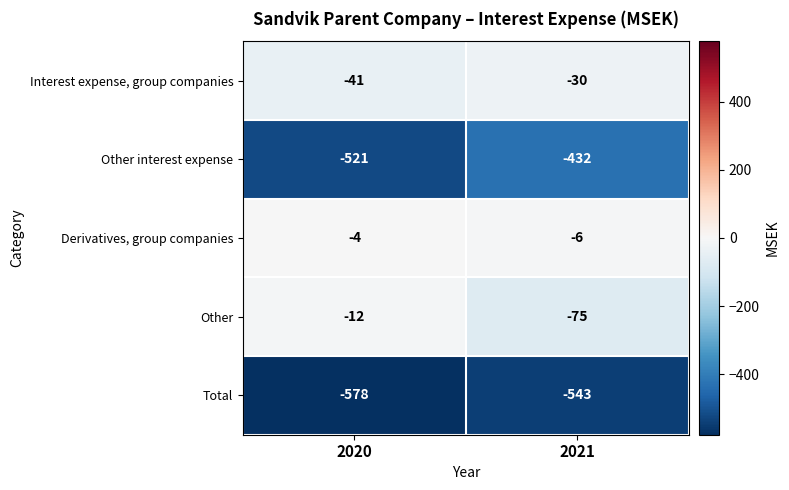

What is the lowest value of the Interest expense, group companies series?

-41